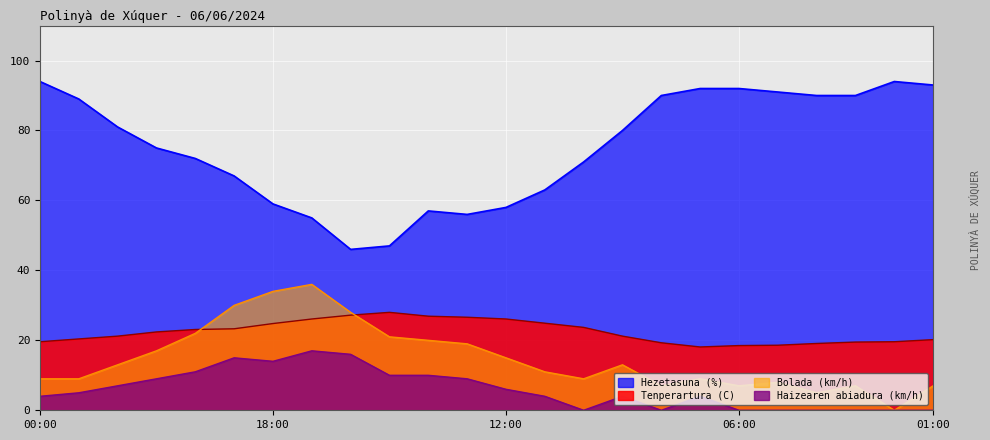

Rank the series by their maximum value, from highest to lowest.

Hezetasuna (%), Bolada (km/h), Tenperartura (C), Haizearen abiadura (km/h)